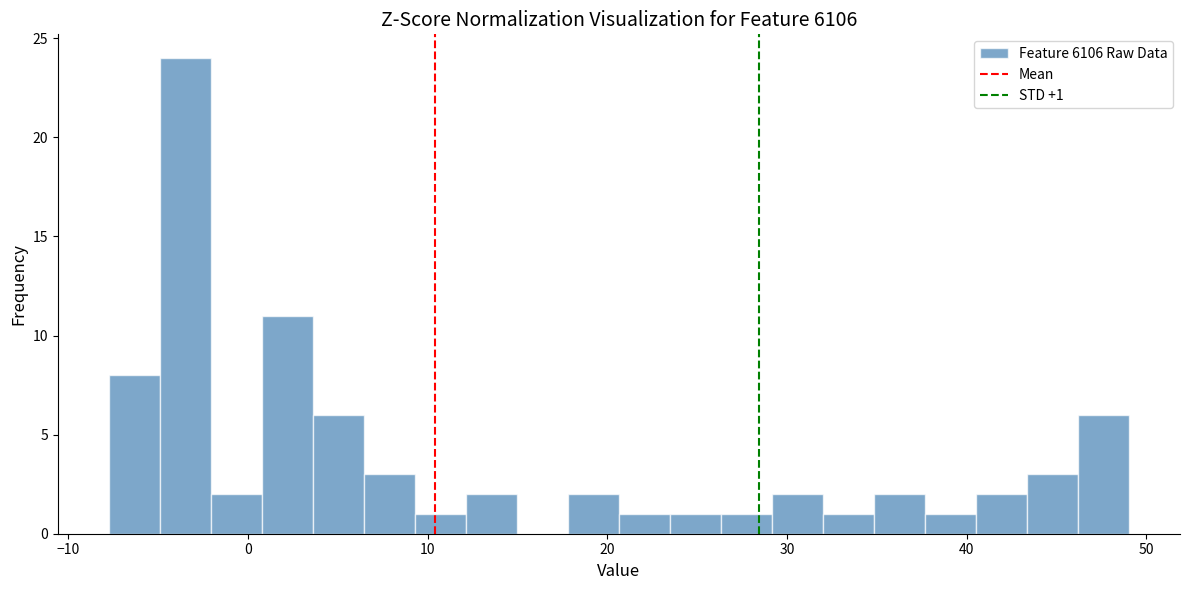

Around what value on the x-axis is the tallest bar? Give the approximate position of its centre, as read against the axis.

-3